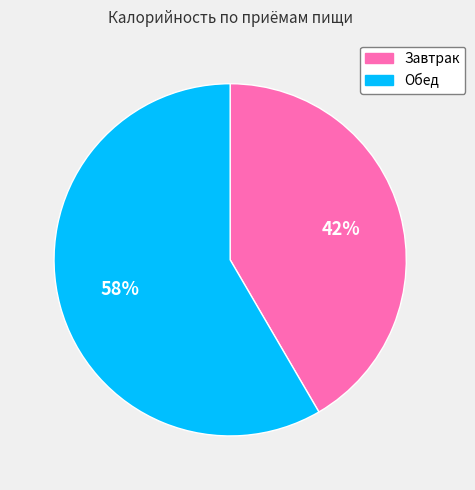

Is it true that Завтрак is 35% of the pie?

False